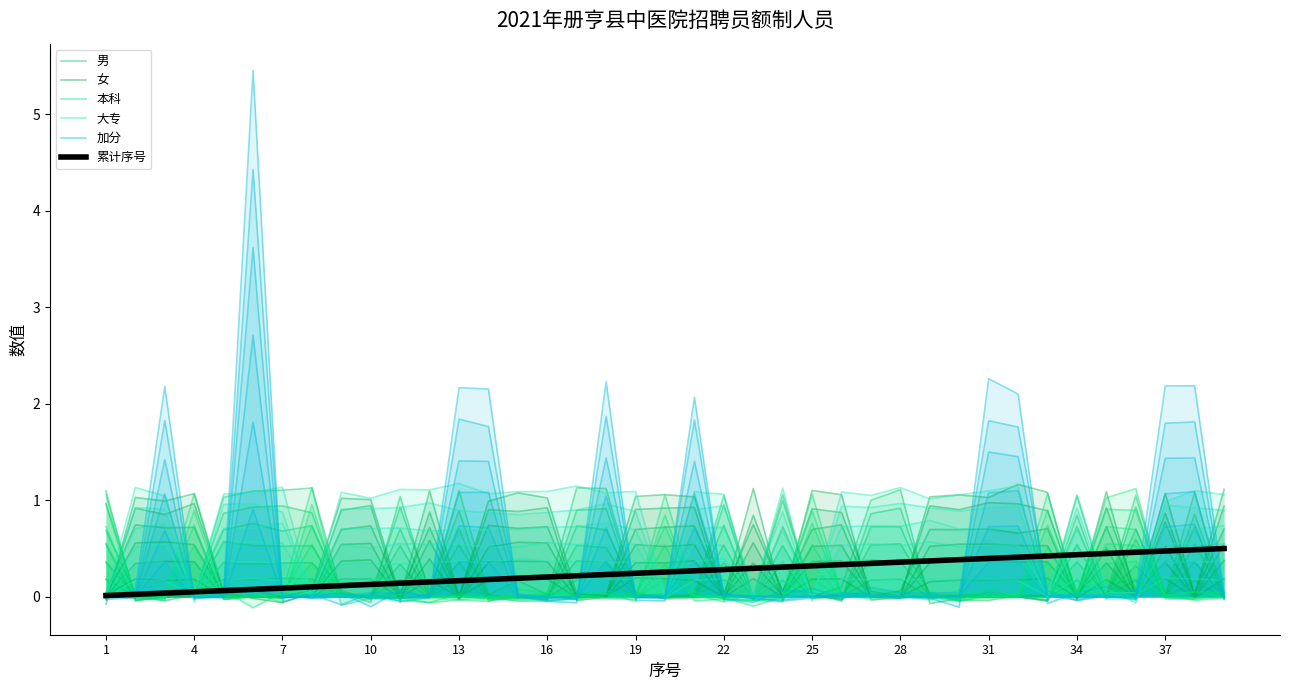

At how many categories does at least one series exceed 0?

39